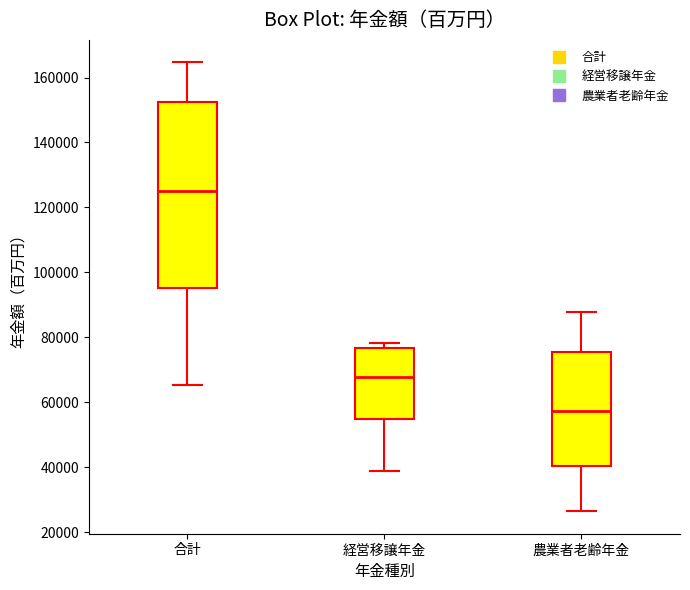

Where is the lower edge of the box for 経営移譲年金 on the y-axis? The values are not printed on the chart, so give them approximately, as read against the axis.

54000